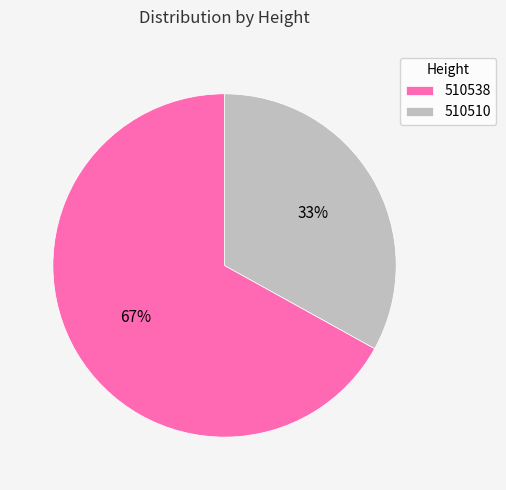

Rank the categories by value from highest to lowest.

510538, 510510